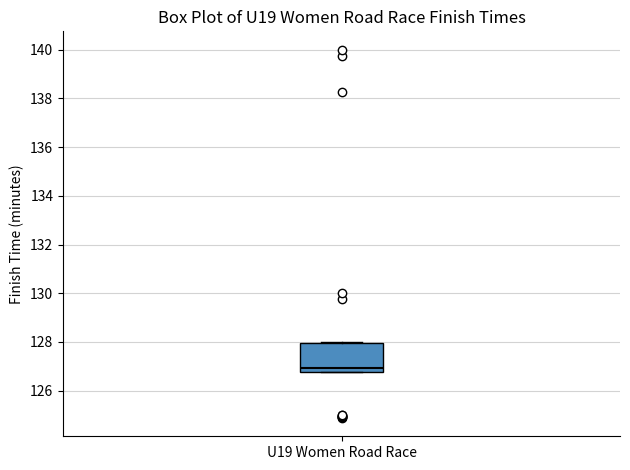

Read this box plot against the y-axis: the position of the median line, the range covered by the box, and the ends of both whiskers. The values are not printed on the chart, so give them approximately, as read against the axis.

median 127.0, box 126.8 to 128.0, whiskers 126.8 to 128.0